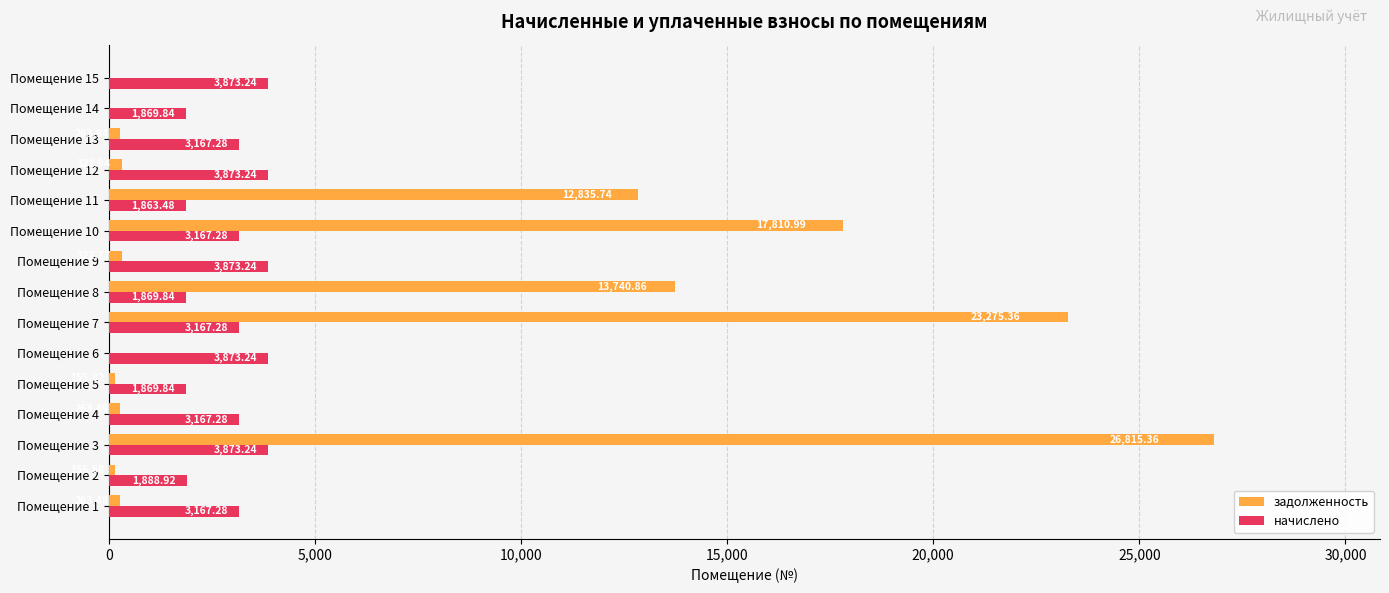

What is the sum of the начислено values at Помещение 2 and Помещение 8?

3758.8